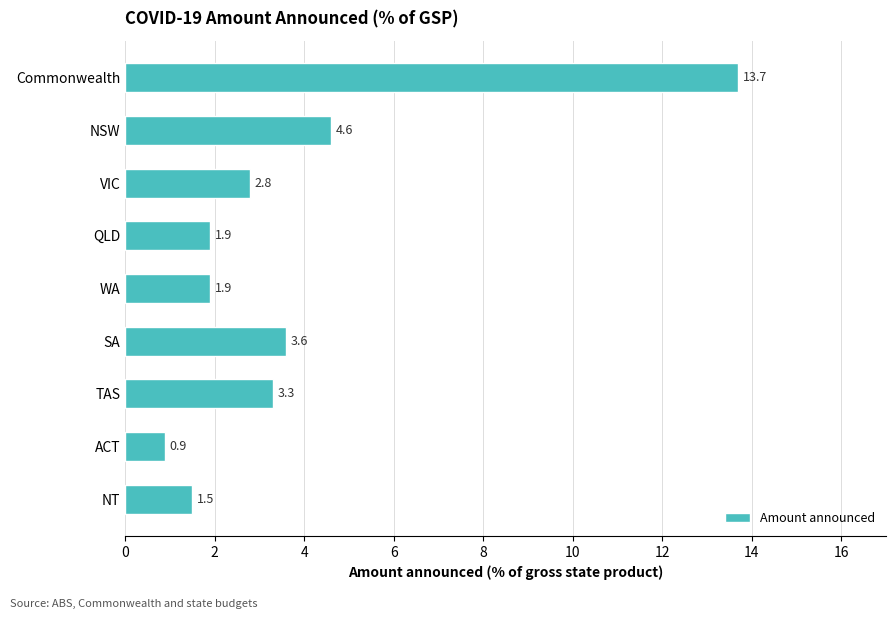

The value at Commonwealth is 13.7. True or false?

True